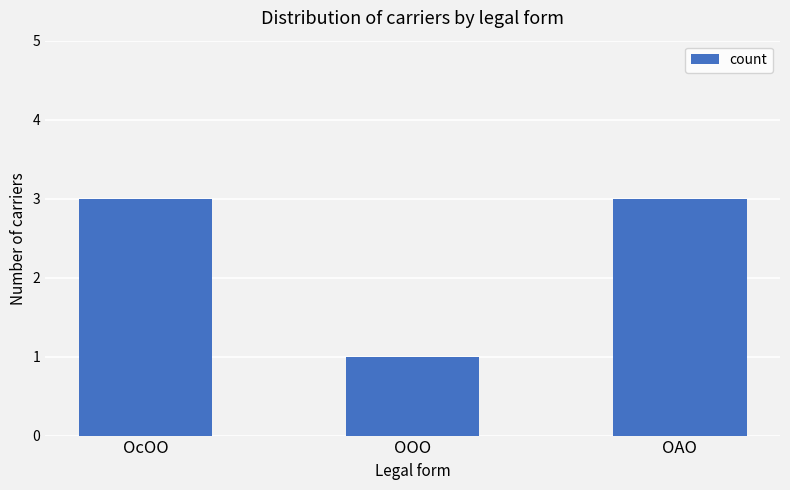

True or false: the data shows 1 at ООО.

True